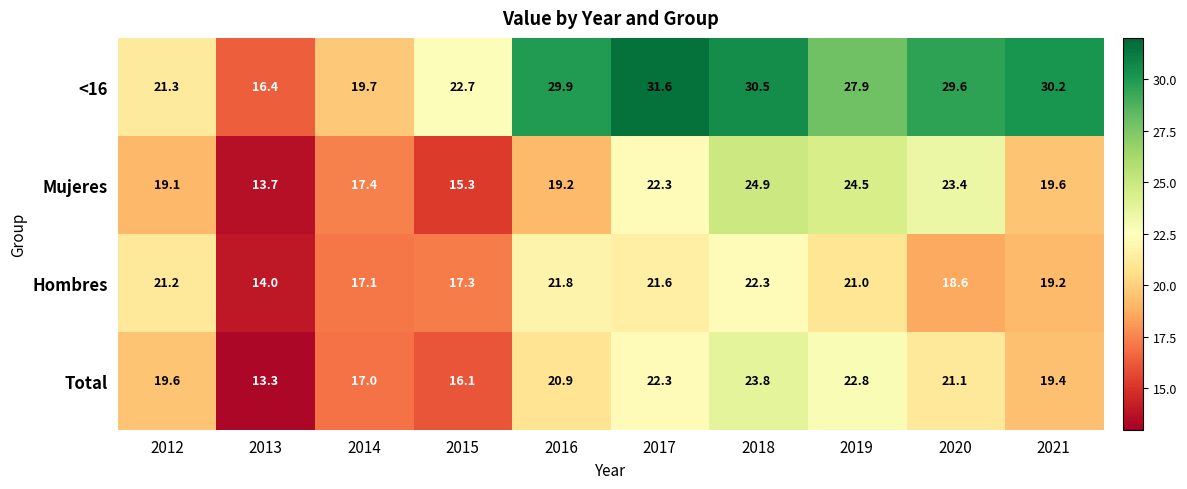

What value does the Hombres series have at 2013?

14.0